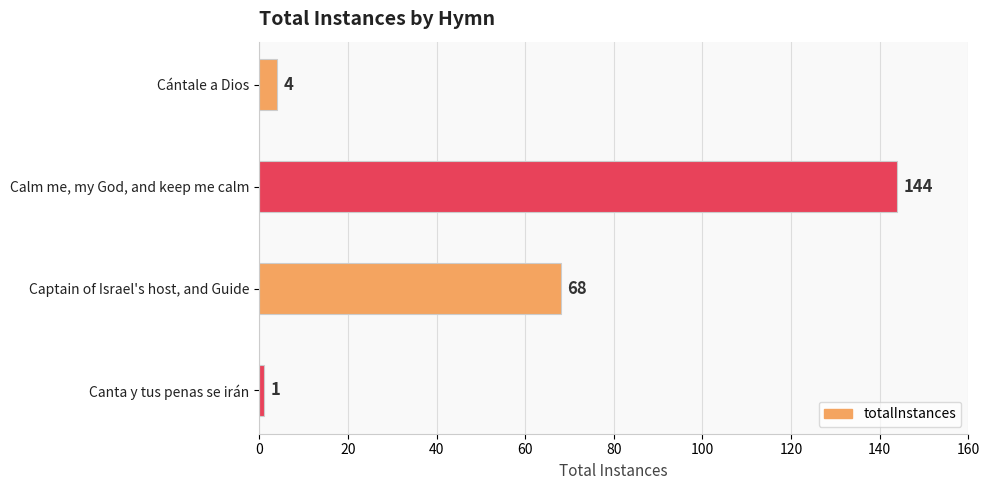

What is the label of the 2nd bar from the bottom?

Captain of Israel's host, and Guide